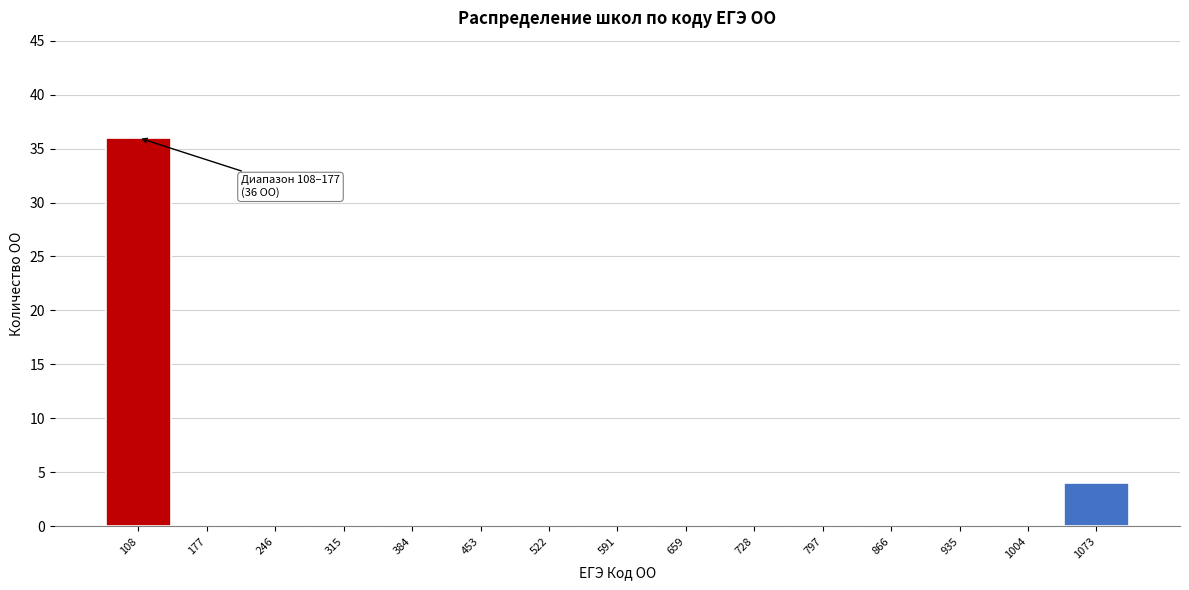

Reading left to right, list all the values displayed in this chart.

108=36	177=0	246=0	315=0	384=0	453=0	522=0	591=0	659=0	728=0	797=0	866=0	935=0	1004=0	1073=4